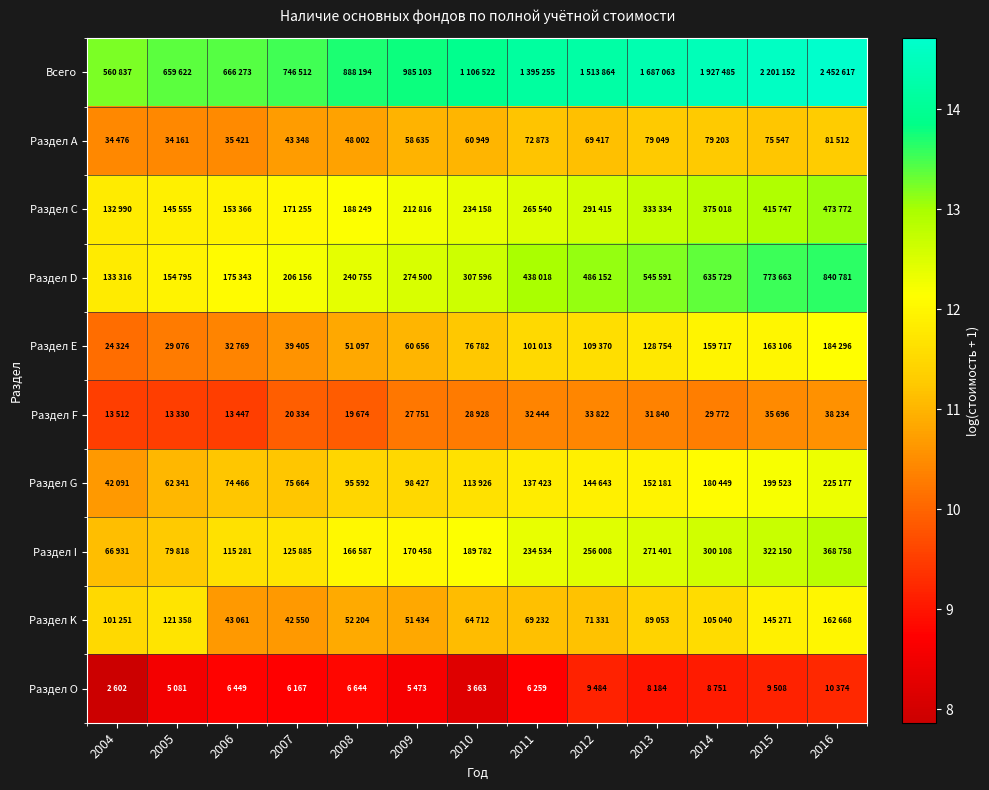

At 2004, list the series in order from smallest to largest.

Раздел O, Раздел F, Раздел Е, Раздел А, Раздел G, Раздел I, Раздел K, Раздел С, Раздел D, Всего